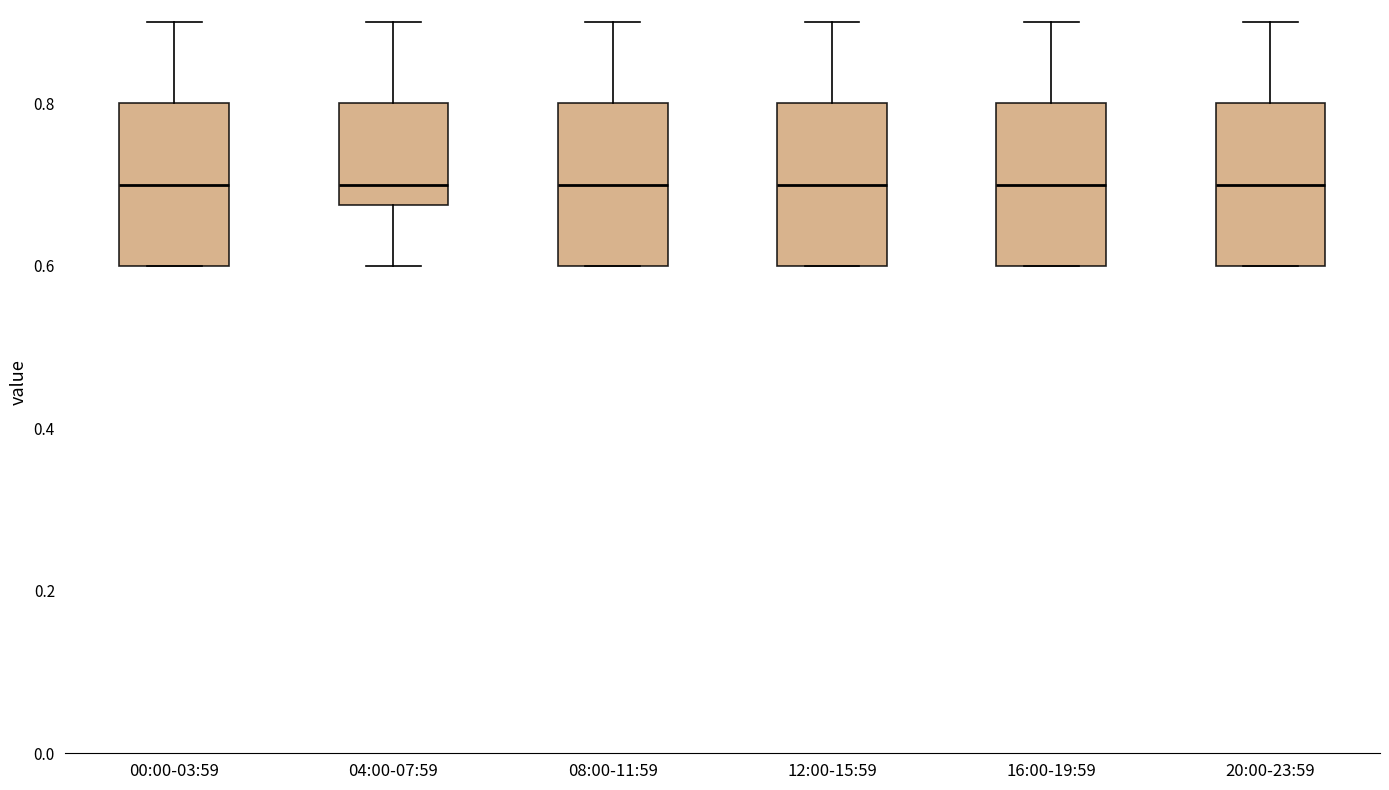

Reading left to right, transcribe this box plot: for each box, give where its median line is, the range the box spans, and where its two whiskers end, as read against the y-axis. The values are not printed on the chart, so give them approximately, as read against the axis.

00:00-03:59: median 0.70, box 0.60 to 0.80, whiskers 0.60 to 0.90
04:00-07:59: median 0.70, box 0.68 to 0.80, whiskers 0.60 to 0.90
08:00-11:59: median 0.70, box 0.60 to 0.80, whiskers 0.60 to 0.90
12:00-15:59: median 0.70, box 0.60 to 0.80, whiskers 0.60 to 0.90
16:00-19:59: median 0.70, box 0.60 to 0.80, whiskers 0.60 to 0.90
20:00-23:59: median 0.70, box 0.60 to 0.80, whiskers 0.60 to 0.90